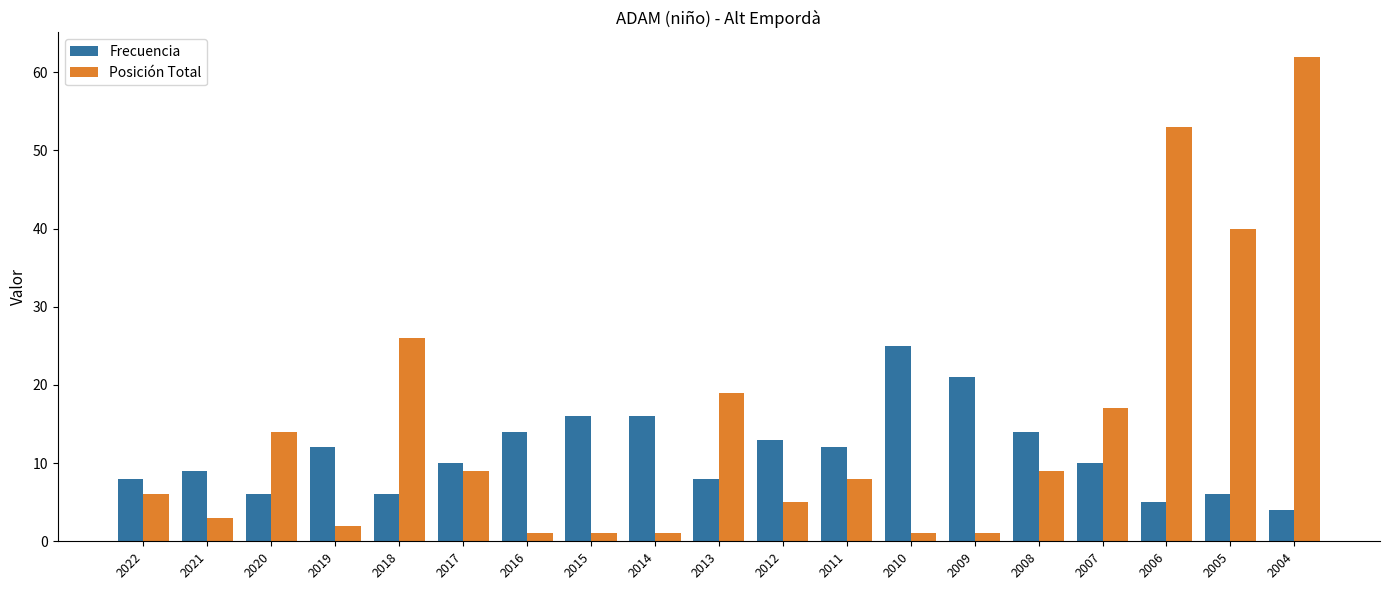

What is the value of the Frecuencia bar at the 10th from the left?

8